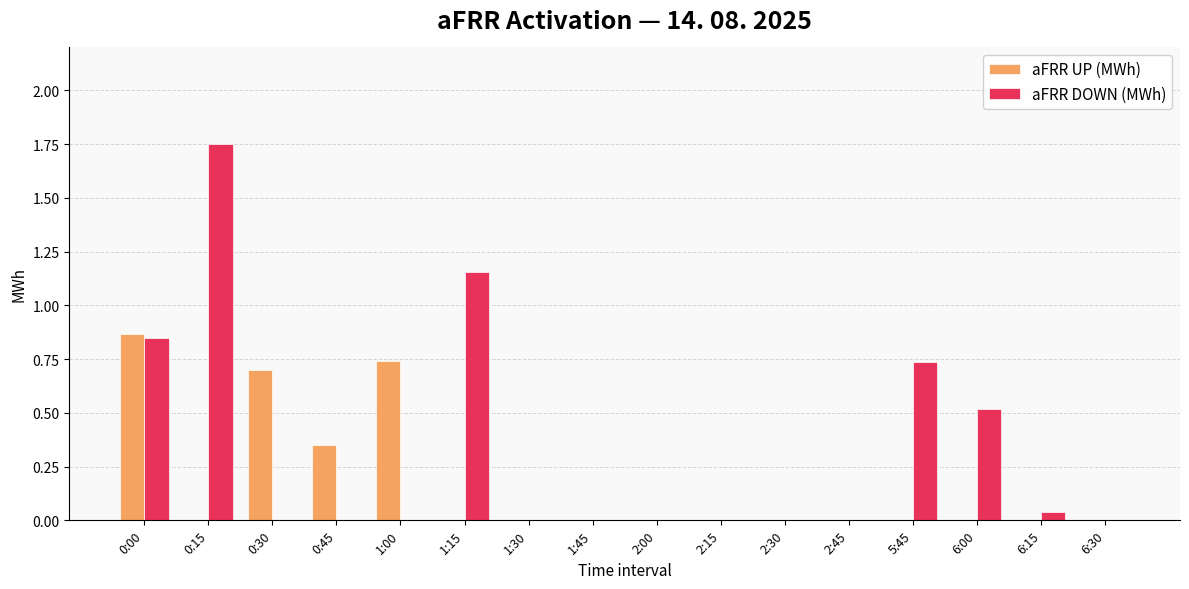

Which series changed the most between 1:15 and 1:30?

aFRR DOWN (MWh)